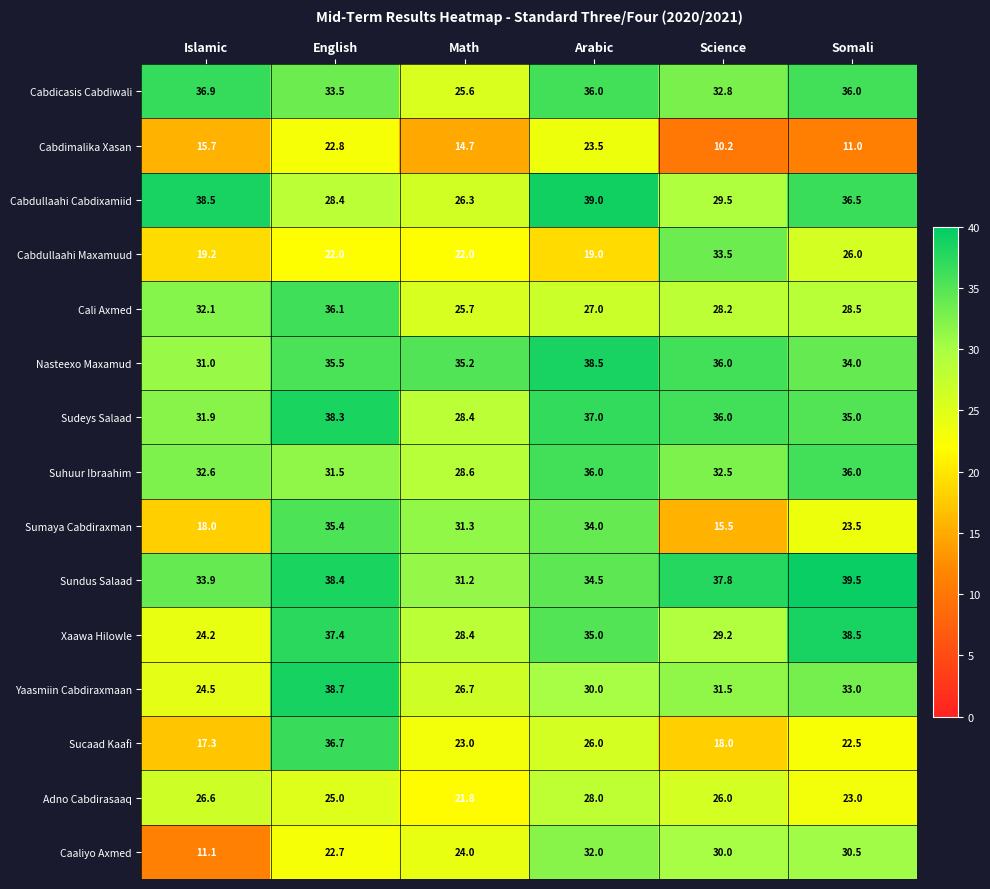

Rank the series at English from lowest to highest value.

Cabdullaahi Maxamuud, Caaliyo Axmed, Cabdimalika Xasan, Adno Cabdirasaaq, Cabdullaahi Cabdixamiid, Suhuur Ibraahim, Cabdicasis Cabdiwali, Sumaya Cabdiraxman, Nasteexo Maxamud, Cali Axmed, Sucaad Kaafi, Xaawa Hilowle, Sudeys Salaad, Sundus Salaad, Yaasmiin Cabdiraxmaan